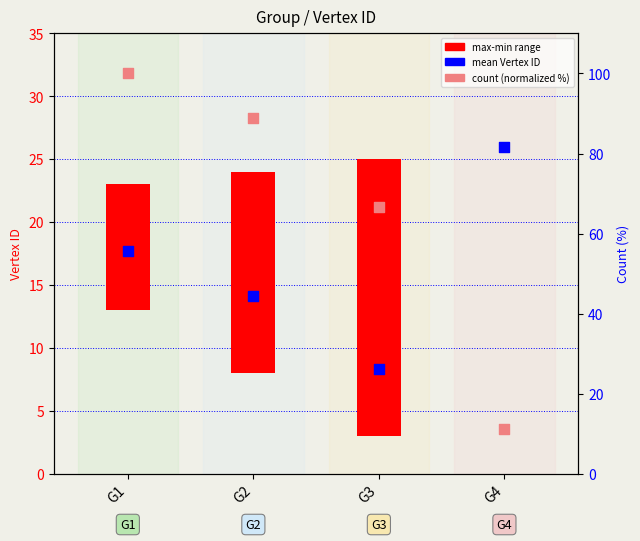

Which series reaches the maximum Y coordinate?

count (normalized %)